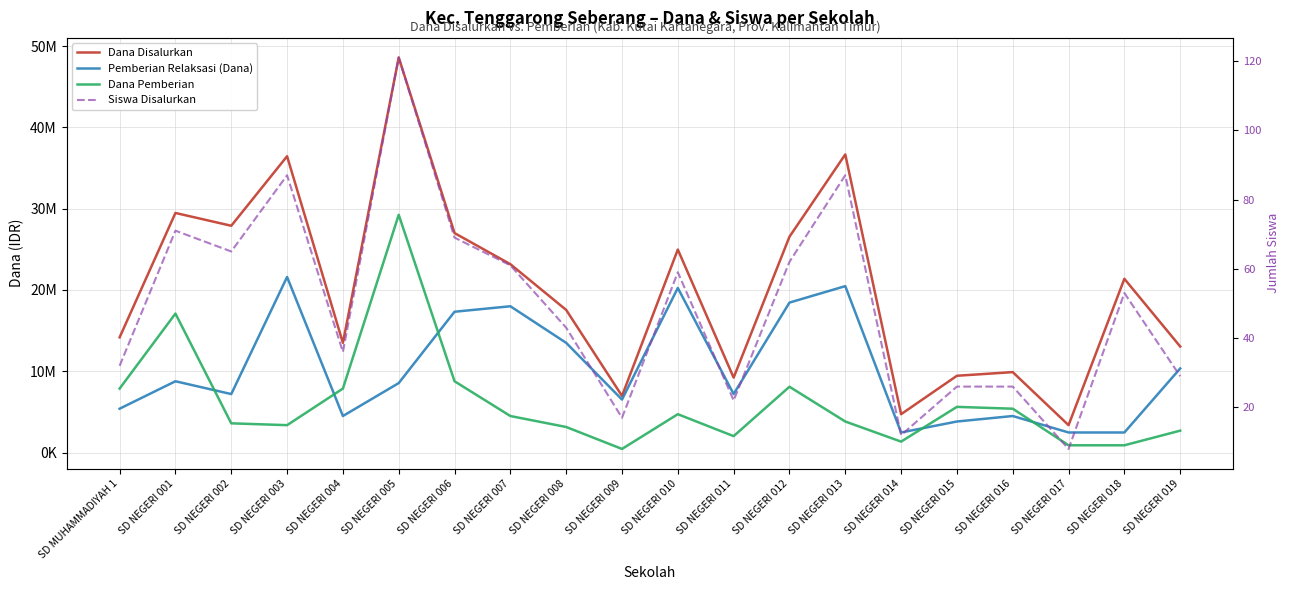

Which series changed the most between SD NEGERI 014 and SD NEGERI 015?

Dana Disalurkan